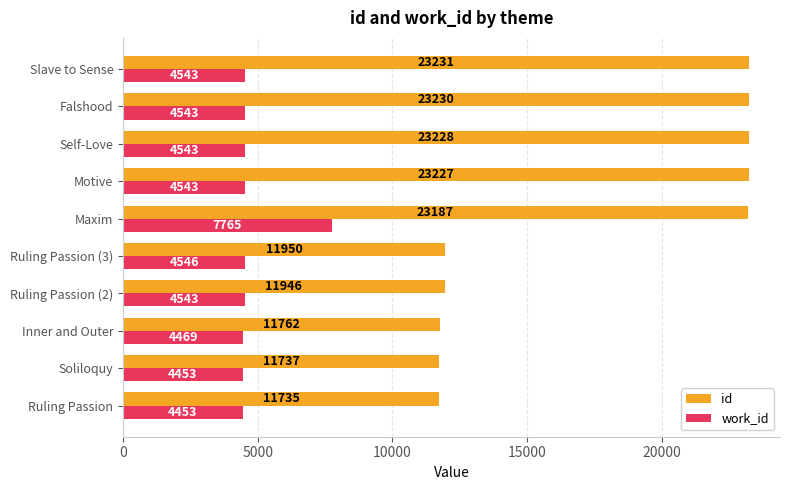

List the series in order of their overall mean, lowest first.

work_id, id